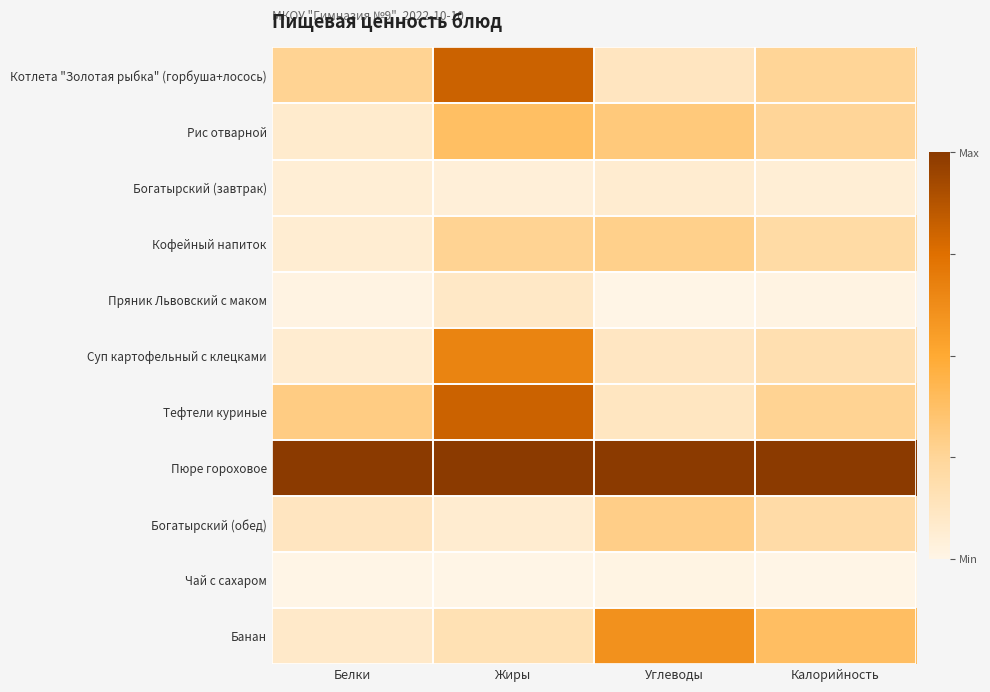

At which category is the sum across all series the highest?

Жиры